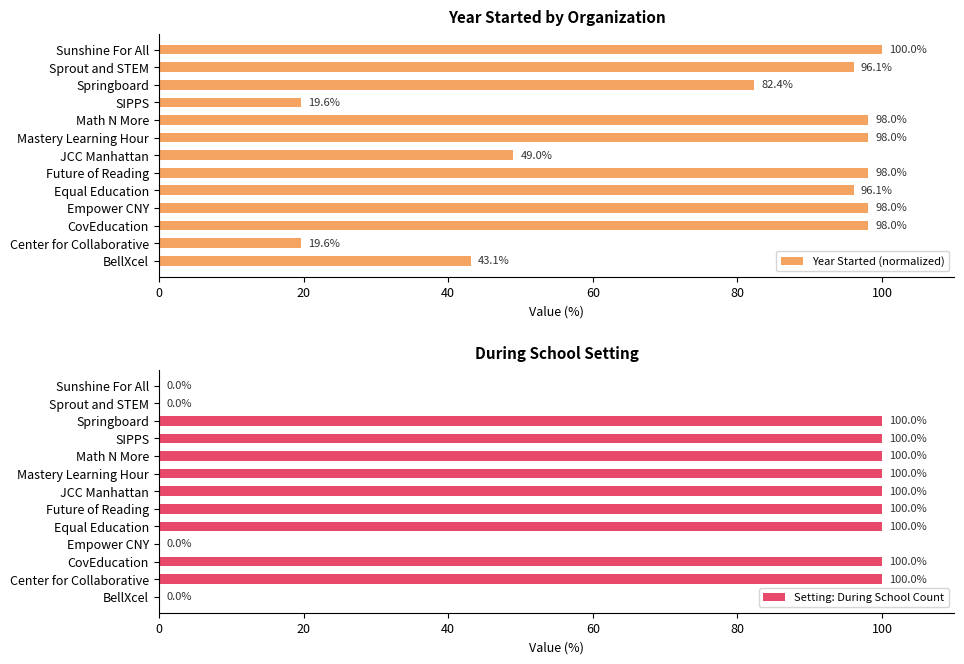

What is the average value of the Year Started (normalized) series?

76.6